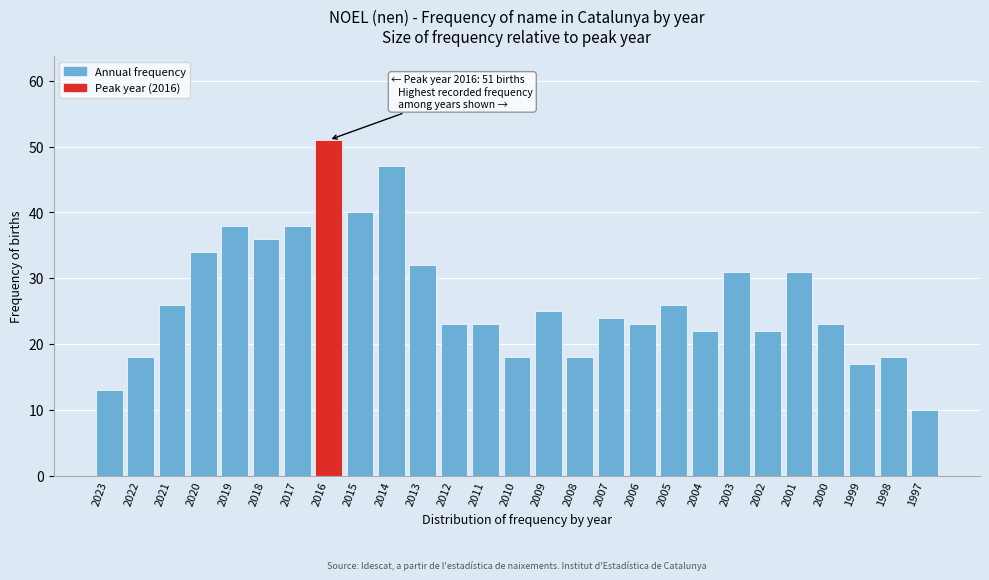

Reading left to right, transcribe all the data shown in this chart.

13	18	26	34	38	36	38	51	40	47	32	23	23	18	25	18	24	23	26	22	31	22	31	23	17	18	10